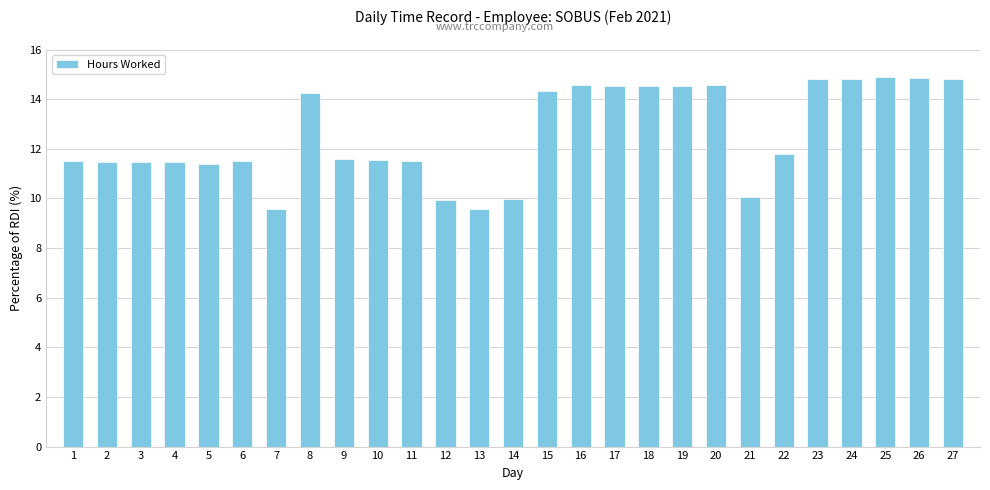

The value at 24 is 20.0. True or false?

False